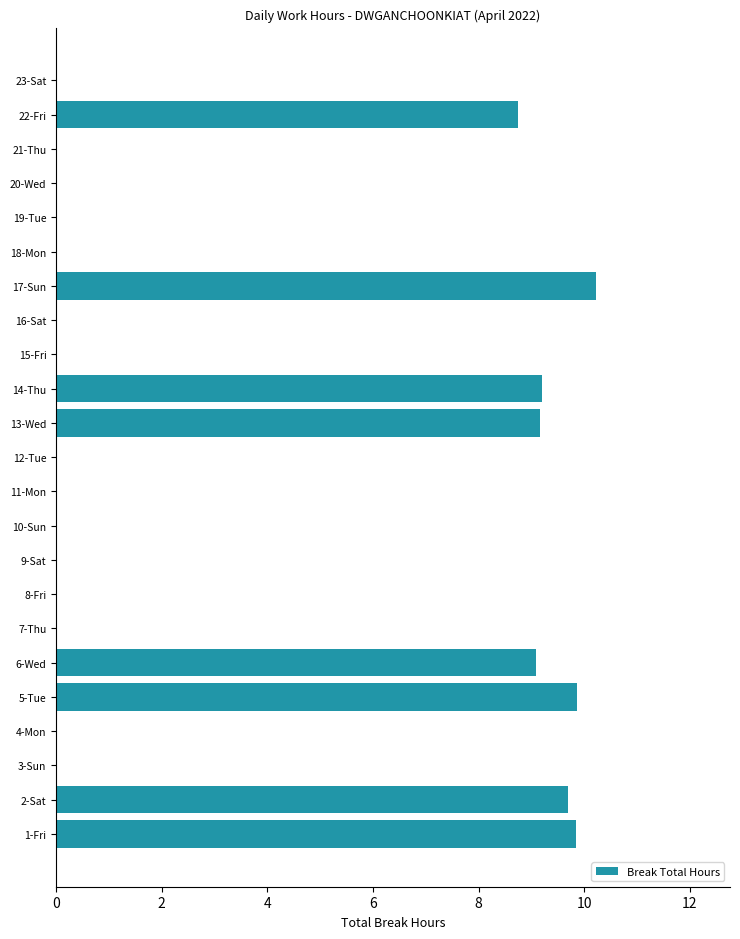

True or false: the data shows 4.8 at 11-Mon.

False